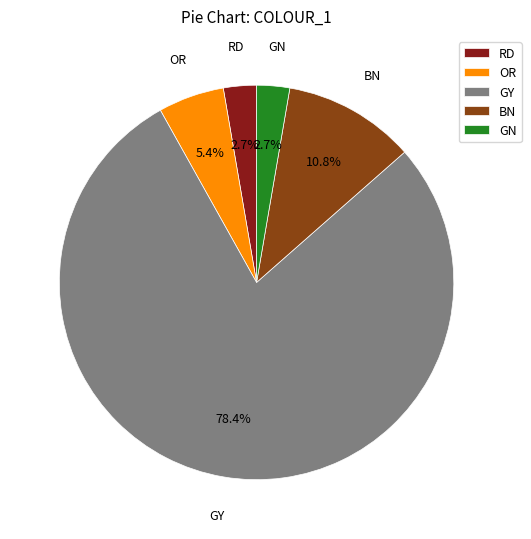

Combined, do RD and BN account for over 50%?

No